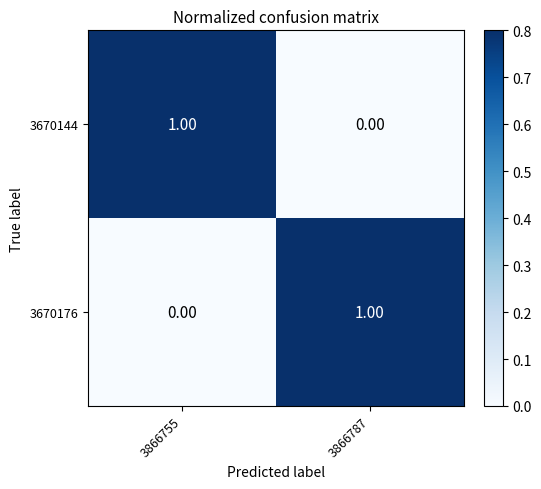

How many positive values does the 3670144 series have?

1